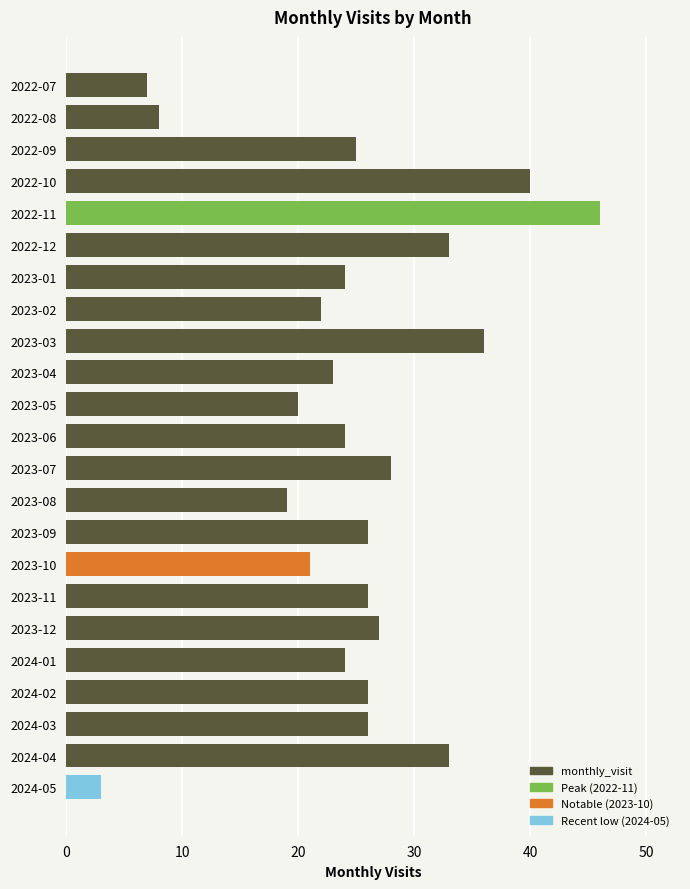

What is the average value?

25